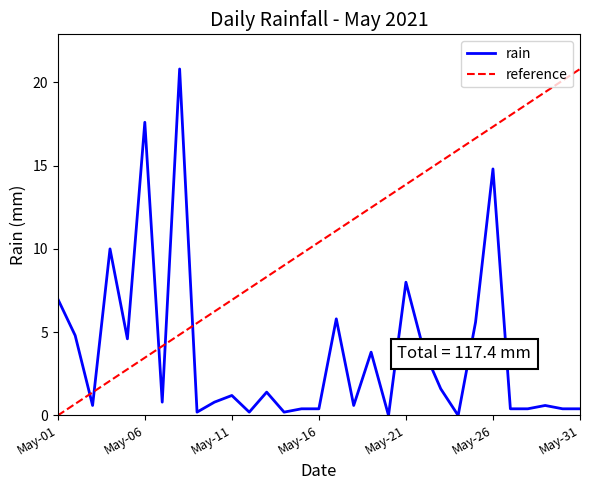

The value of rain at May-01 is 7.0. True or false?

True